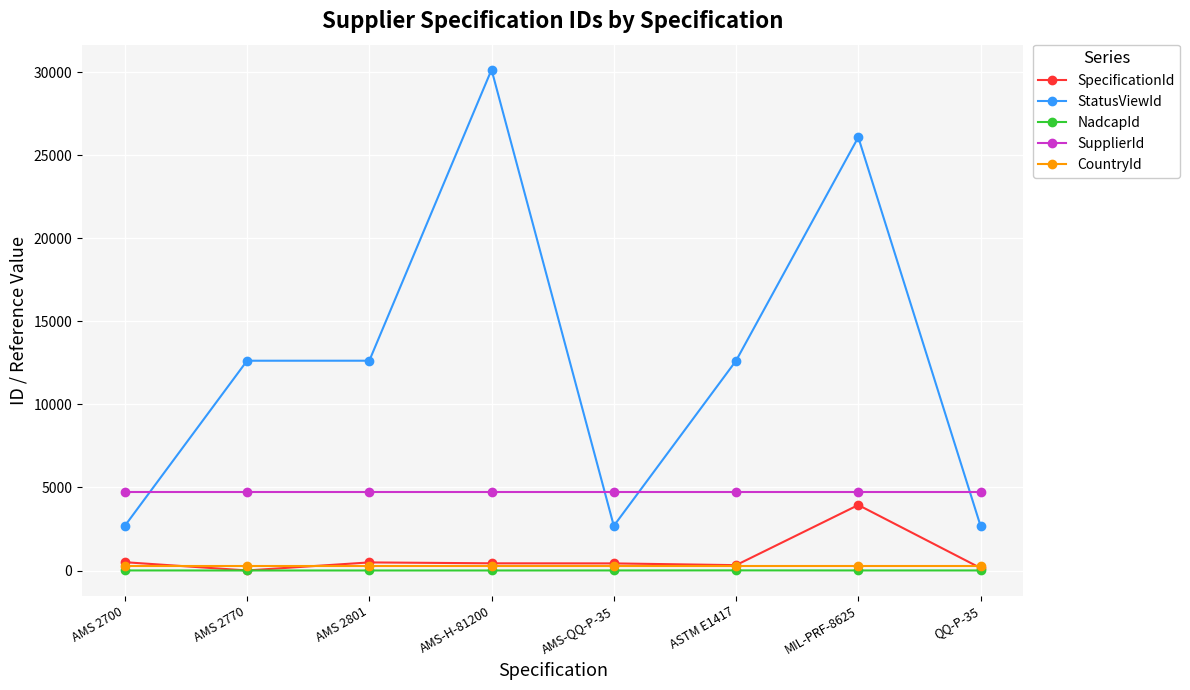

Which series has the largest range (max minus min)?

StatusViewId